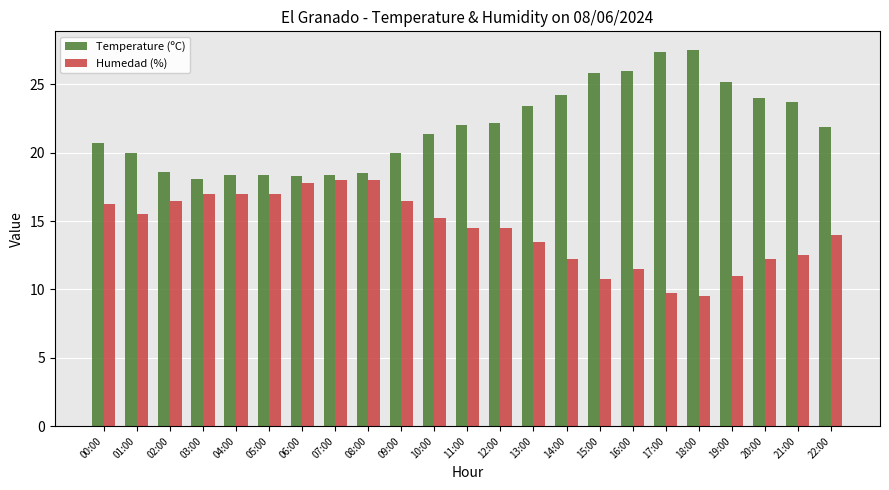

What is the total value across all series at 22:00?

35.9